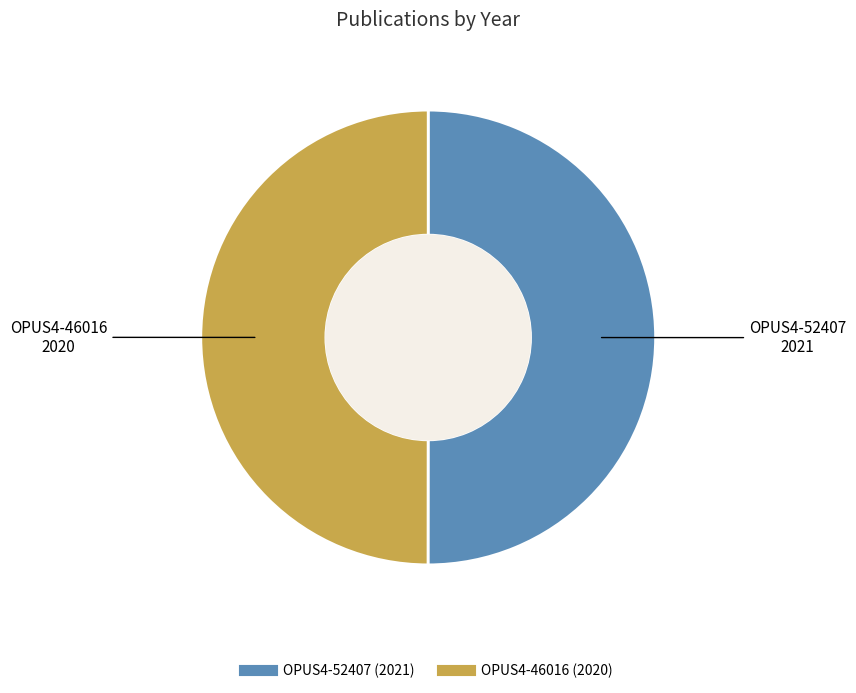

Approximately how many times larger is the value at OPUS4-46016 compared to OPUS4-52407?

1.0